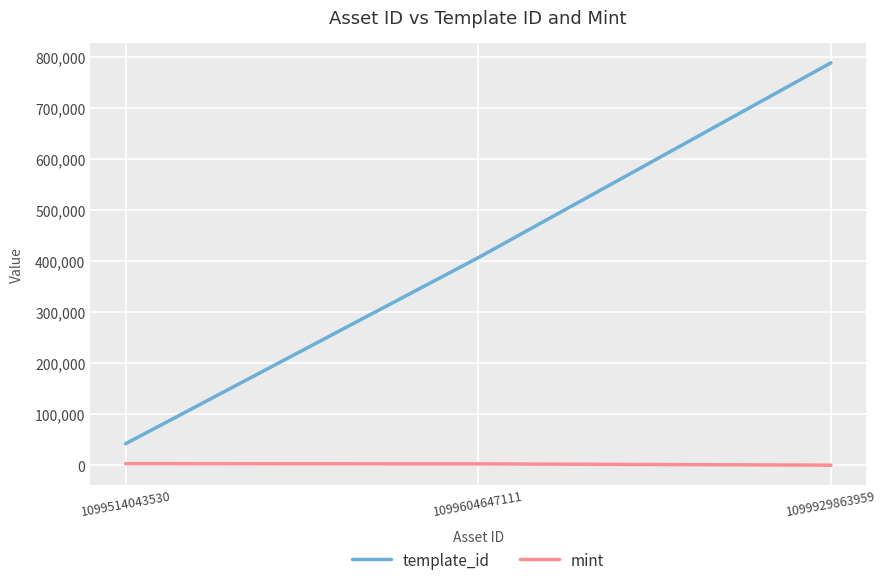

List the series in order of their peak value, highest first.

template_id, mint